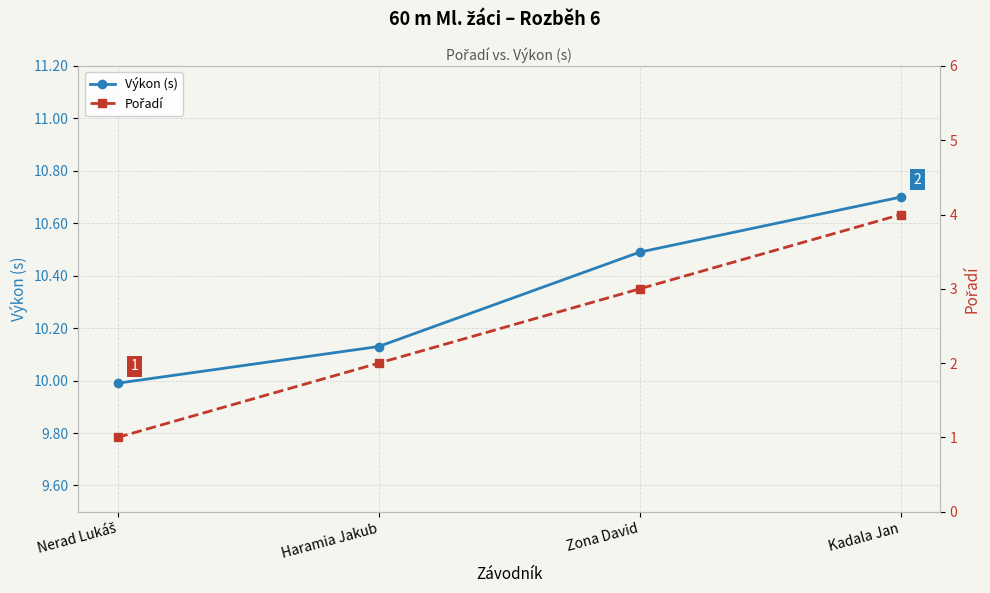

True or false: Výkon (s) has a value of 10.0 at Nerad Lukáš.

True